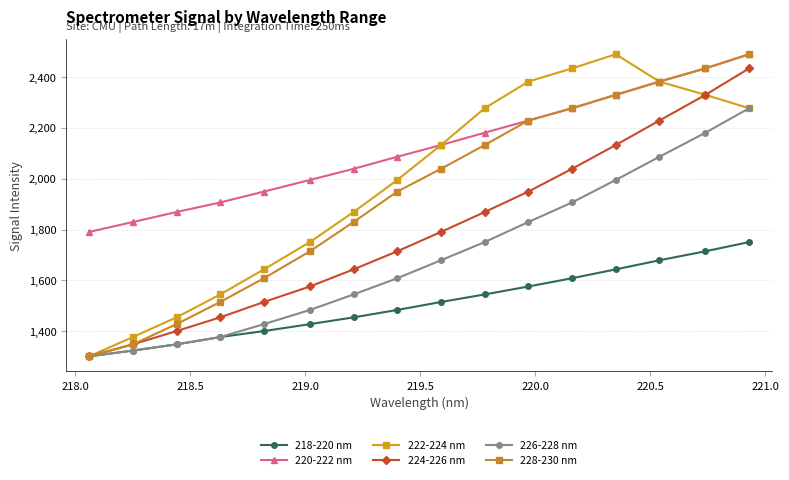

True or false: 228-230 nm and 220-222 nm intersect in this chart.

False